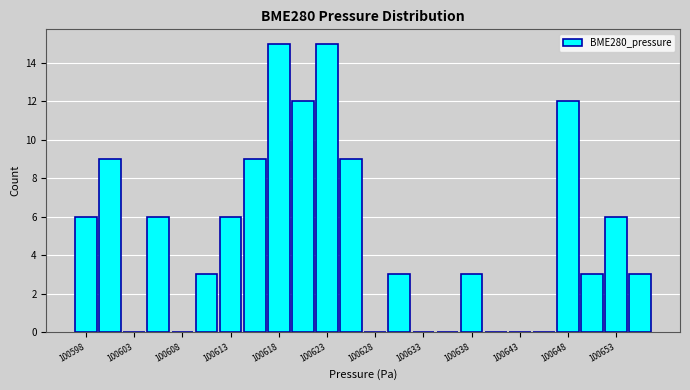

Reading left to right, transcribe this chart: for each bar, give the range it covers on the x-axis and its height. Neither the bar edges nor the heights are printed on the chart, so give them approximately, as read against the axes.

100596.5 to 100599.0: 6
100599.0 to 100601.5: 9
100601.5 to 100604.0: 0
100604.0 to 100606.5: 6
100606.5 to 100609.0: 0
100609.0 to 100611.5: 3
100611.5 to 100614.0: 6
100614.0 to 100616.5: 9
100616.5 to 100619.0: 15
100619.0 to 100621.5: 12
100621.5 to 100624.0: 15
100624.0 to 100626.5: 9
100626.5 to 100629.0: 0
100629.0 to 100631.5: 3
100631.5 to 100634.0: 0
100634.0 to 100636.5: 0
100636.5 to 100639.0: 3
100639.0 to 100641.5: 0
100641.5 to 100644.0: 0
100644.0 to 100646.5: 0
100646.5 to 100649.0: 12
100649.0 to 100651.5: 3
100651.5 to 100654.0: 6
100654.0 to 100656.5: 3